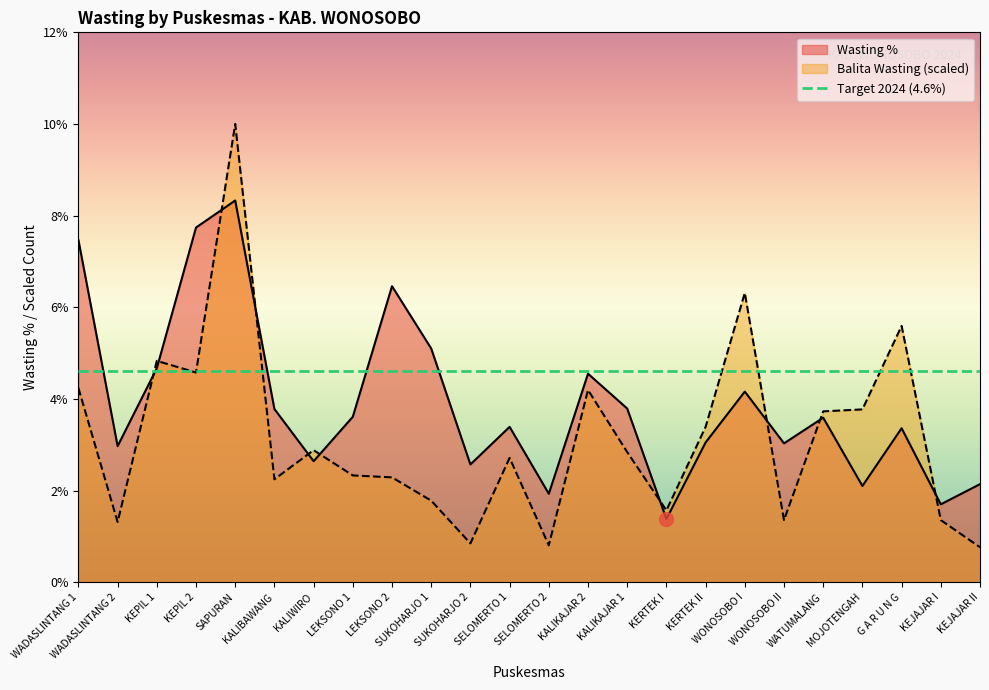

Which category has the highest value across all series?

SAPURAN